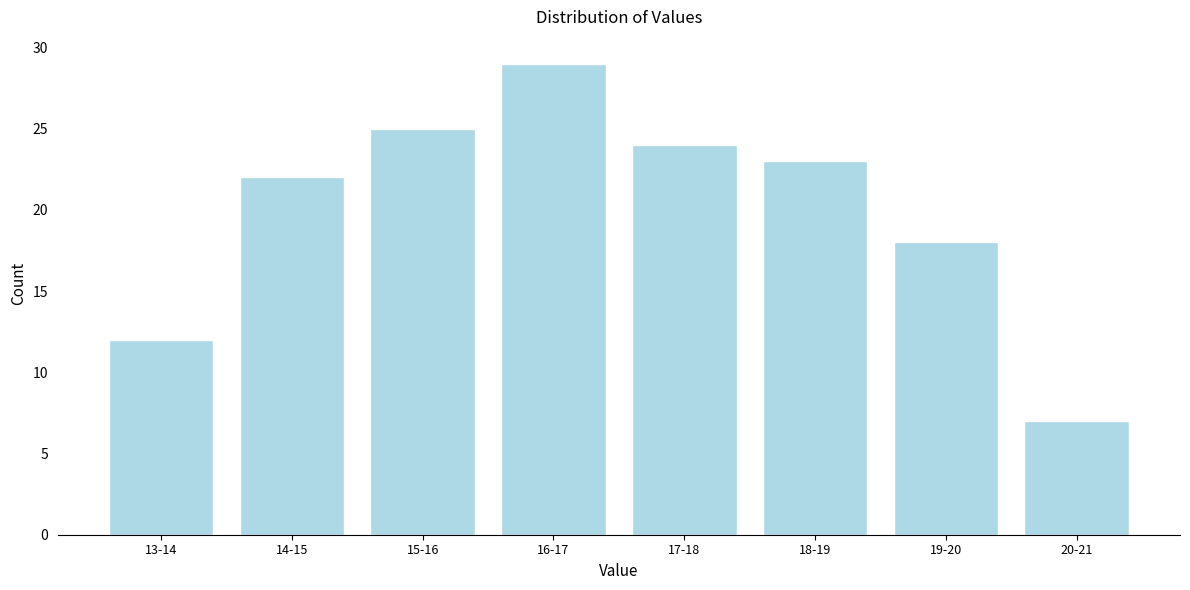

Reading left to right, what are all the values shown in this chart?

13-14=12	14-15=22	15-16=25	16-17=29	17-18=24	18-19=23	19-20=18	20-21=7